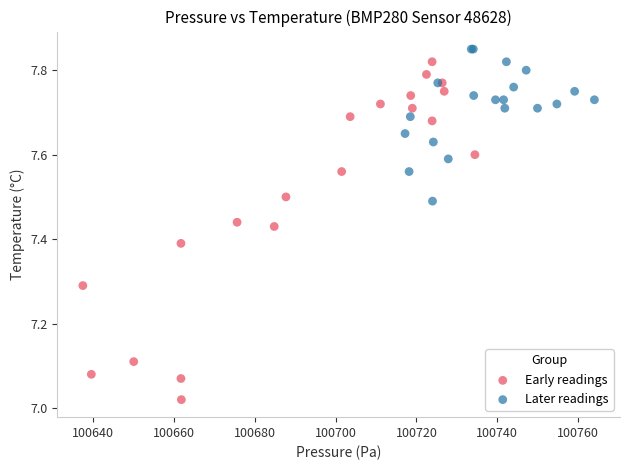

Which series contains the lowest Y value?

Early readings